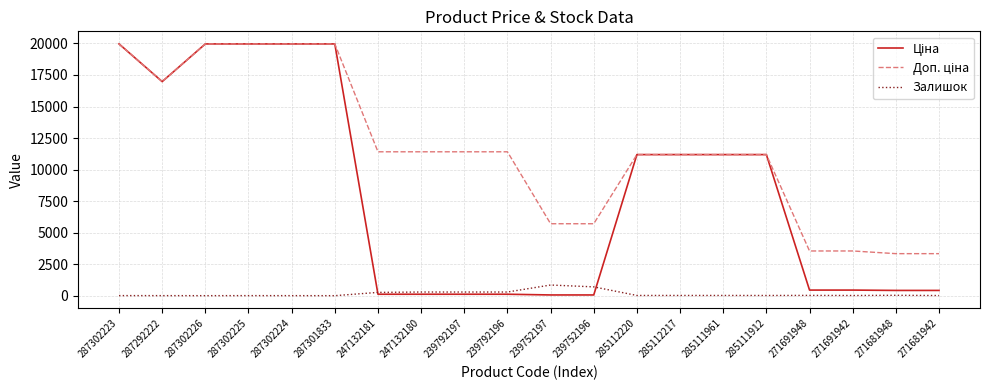

True or false: Залишок has a value of 30.0 at 271681948.

True